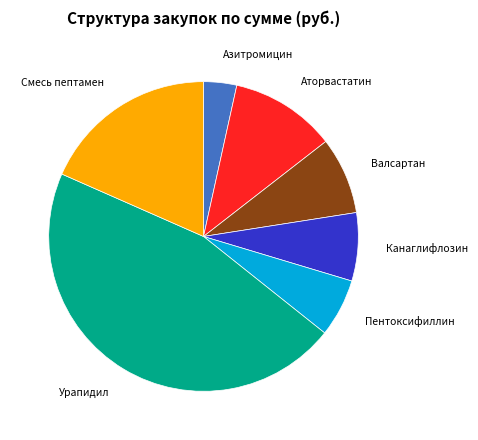

Between Пентоксифиллин and Валсартан, which is larger?

Валсартан